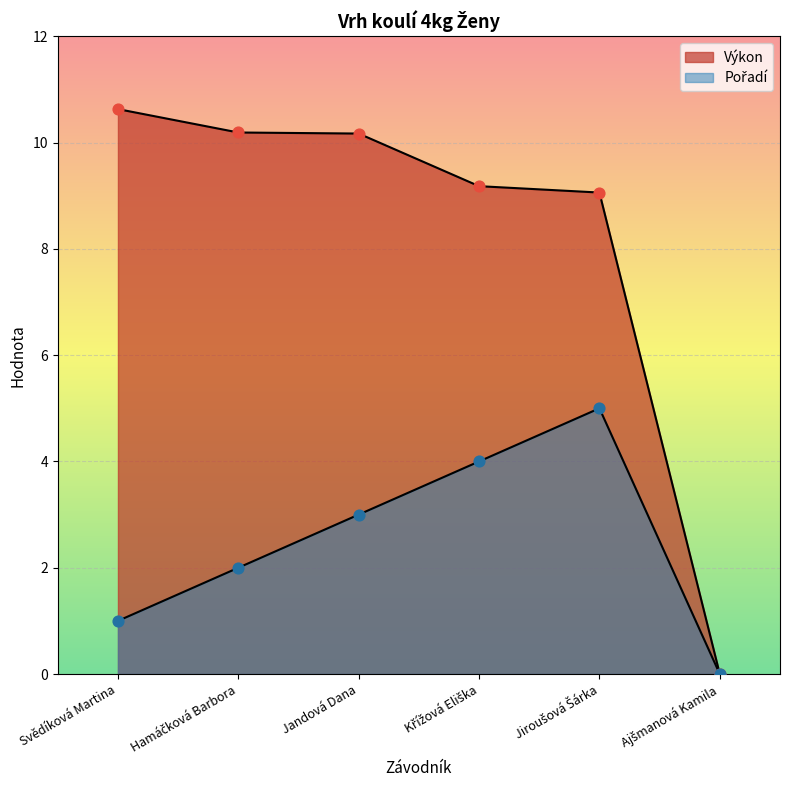

What are all the series names shown in the legend?

Výkon, Pořadí